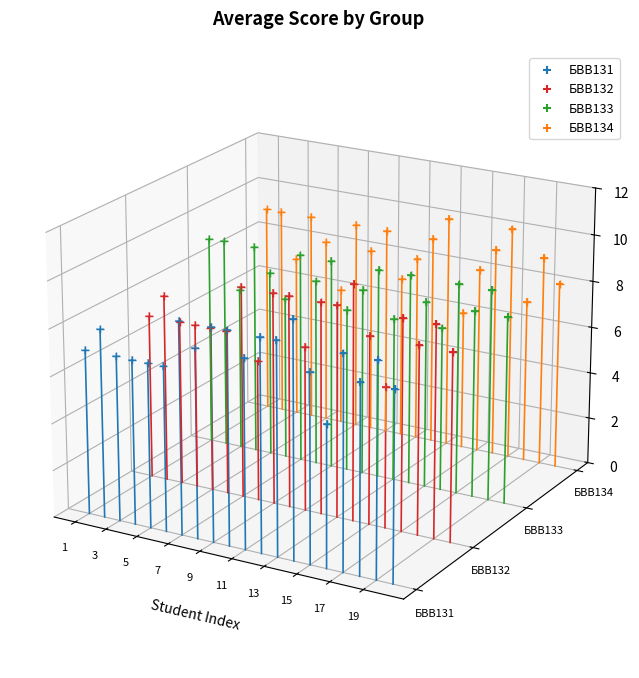

What are all the series names shown in the legend?

БВВ131, БВВ132, БВВ133, БВВ134